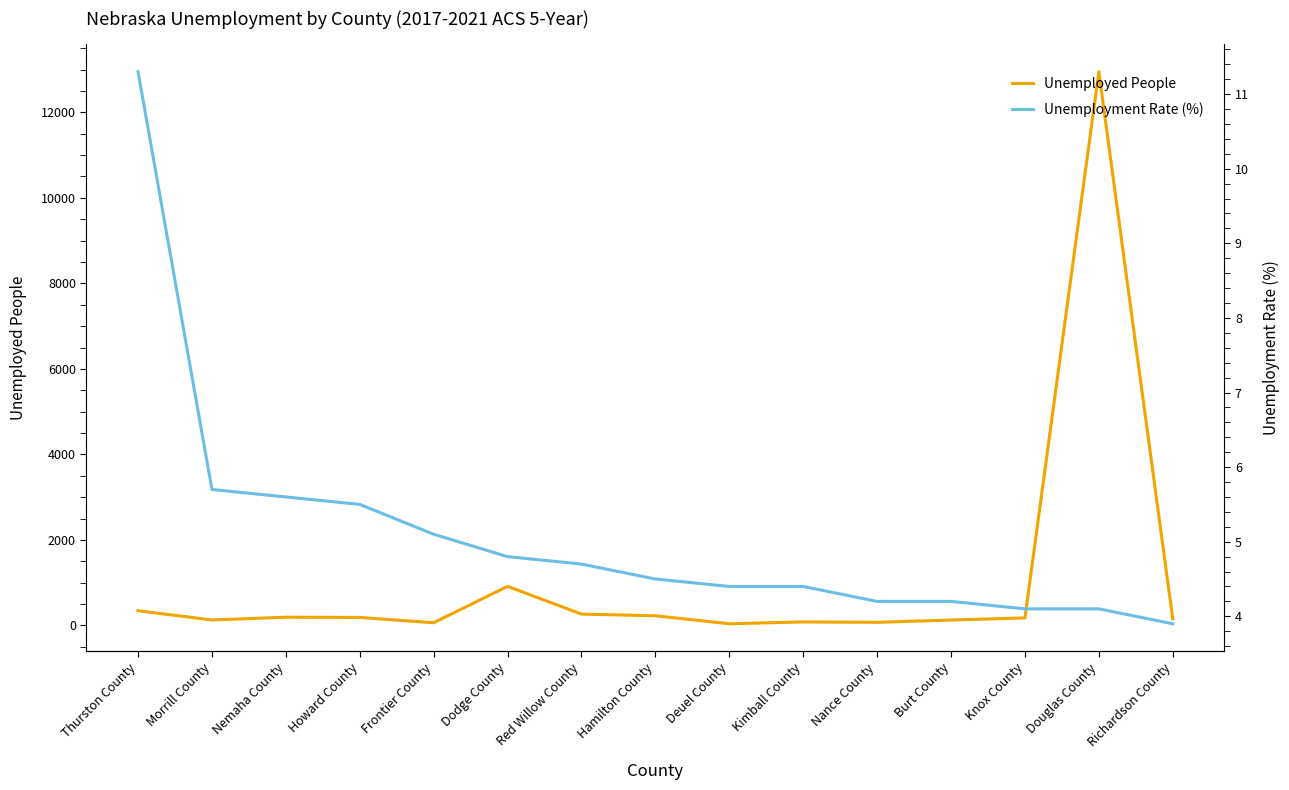

What is the label of the 12th point from the left?

Burt County